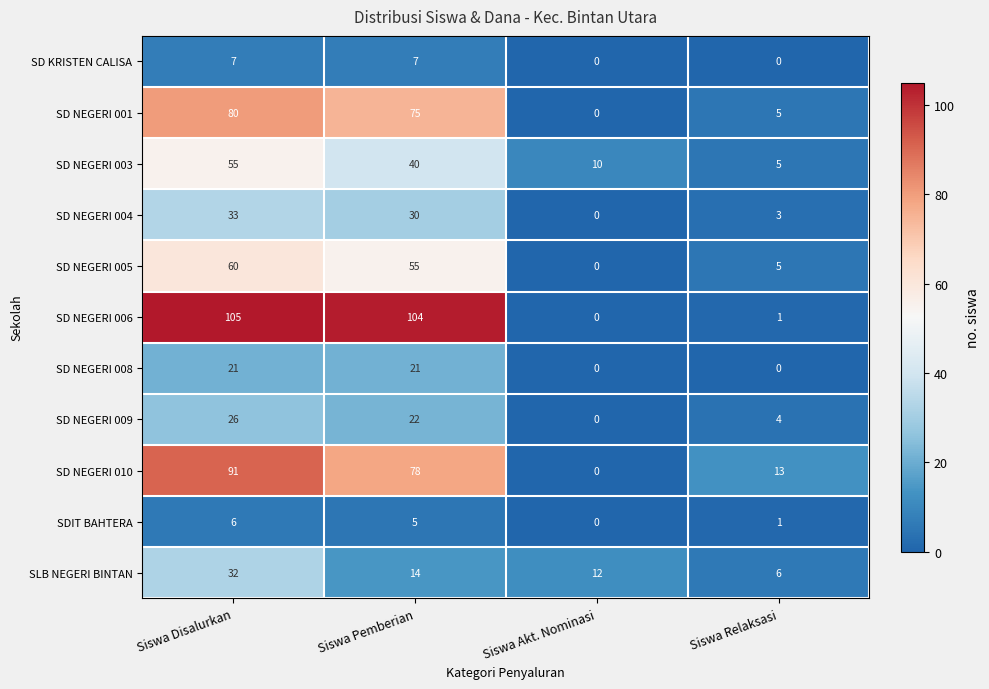

Where does the SD NEGERI 003 series first go above 40?

Siswa Disalurkan